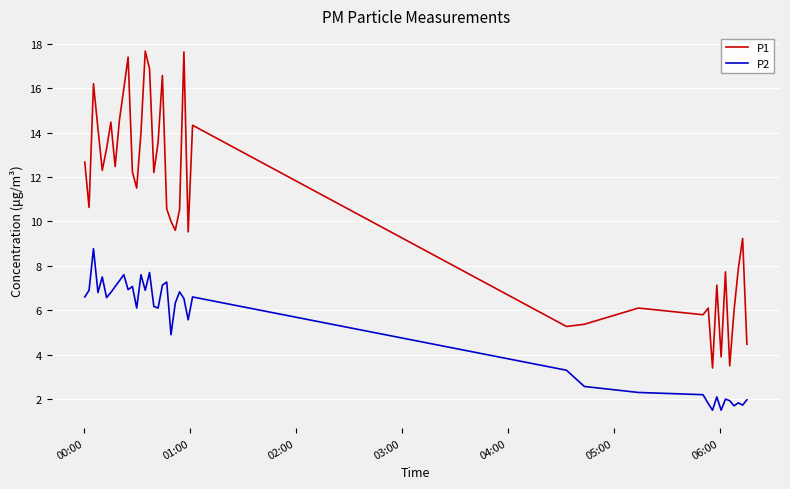

Rank the series by their maximum value, from lowest to highest.

P2, P1